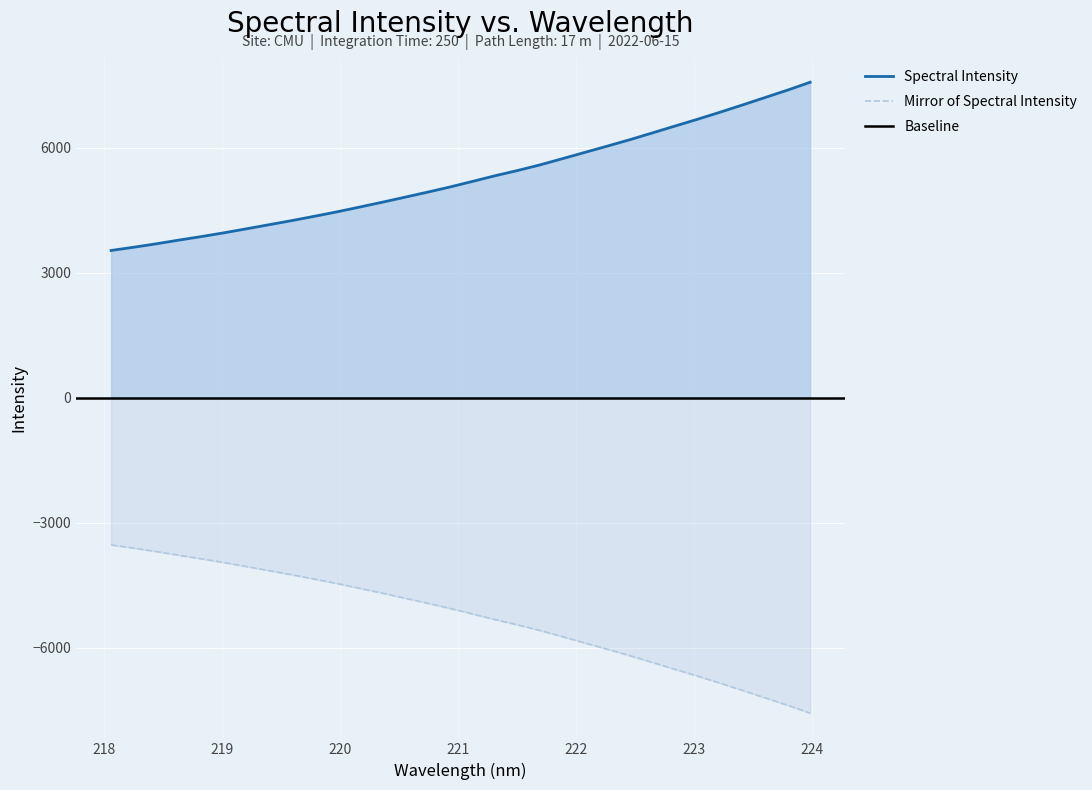

Rank the categories by value from lowest to highest.

218.0596, 218.2508, 218.442, 218.6332, 218.8244, 219.0156, 219.2067, 219.3979, 219.589, 219.7801, 219.9712, 220.1623, 220.3533, 220.5444, 220.7354, 220.9264, 221.1174, 221.3083, 221.4993, 221.6902, 221.8812, 222.0721, 222.263, 222.4538, 222.6447, 222.8355, 223.0264, 223.2172, 223.408, 223.5987, 223.7895, 223.9802